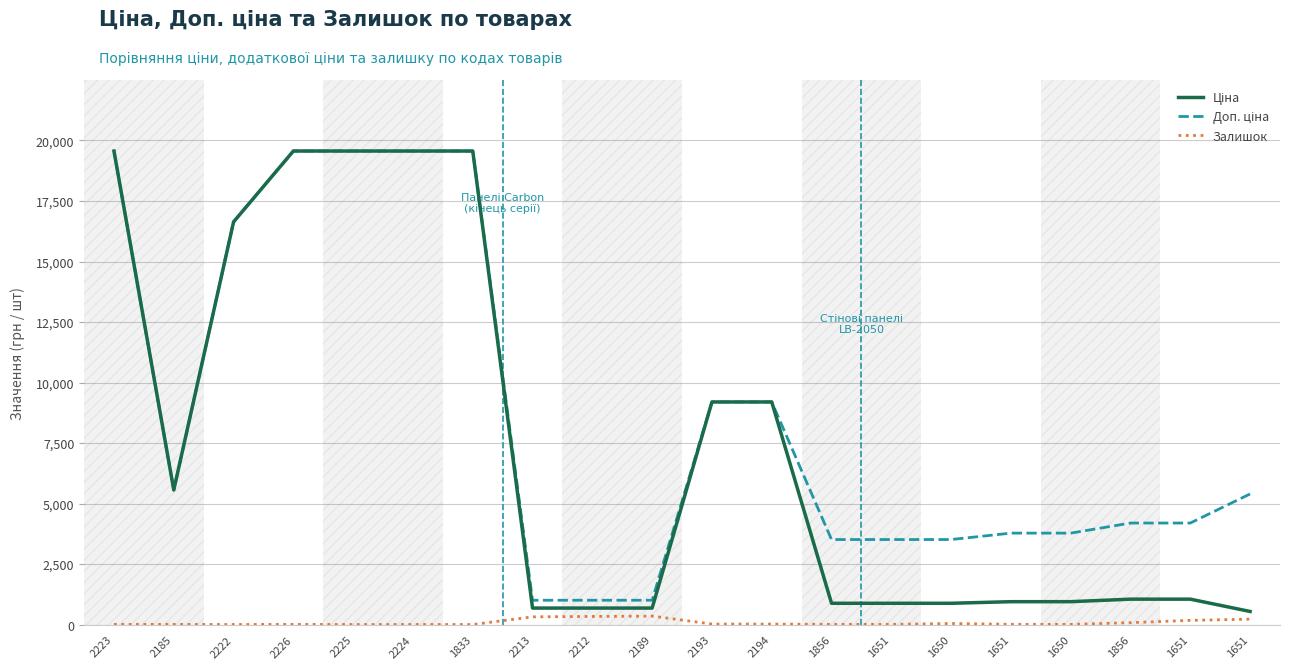

The Доп. ціна series shows 3511.9 at 1651. True or false?

True